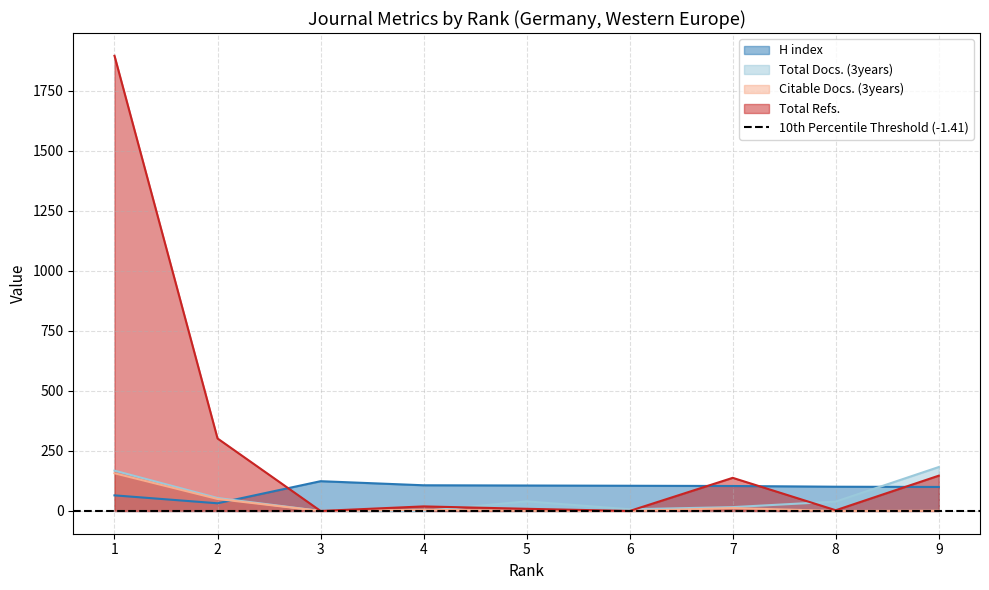

Reading left to right, list all the values displayed in this chart.

H index: 65	32	124	107	106	105	104	101	100
Total Docs. (3years): 168	54	0	0	40	7	16	39	183
Citable Docs. (3years): 157	50	0	5	1	0	12	0	1
Total Refs.: 1896	302	0	19	9	0	138	3	147